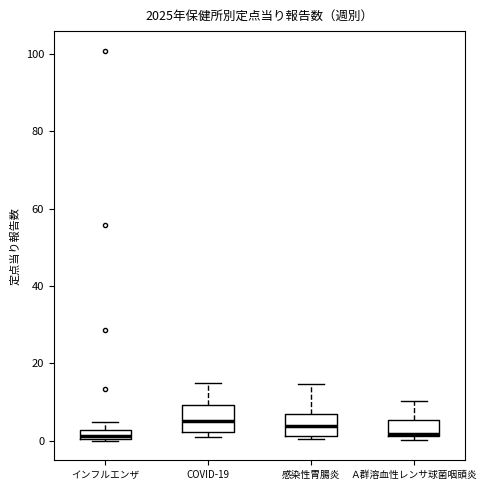

Where is the lower edge of the box for インフルエンザ on the y-axis? The values are not printed on the chart, so give them approximately, as read against the axis.

0